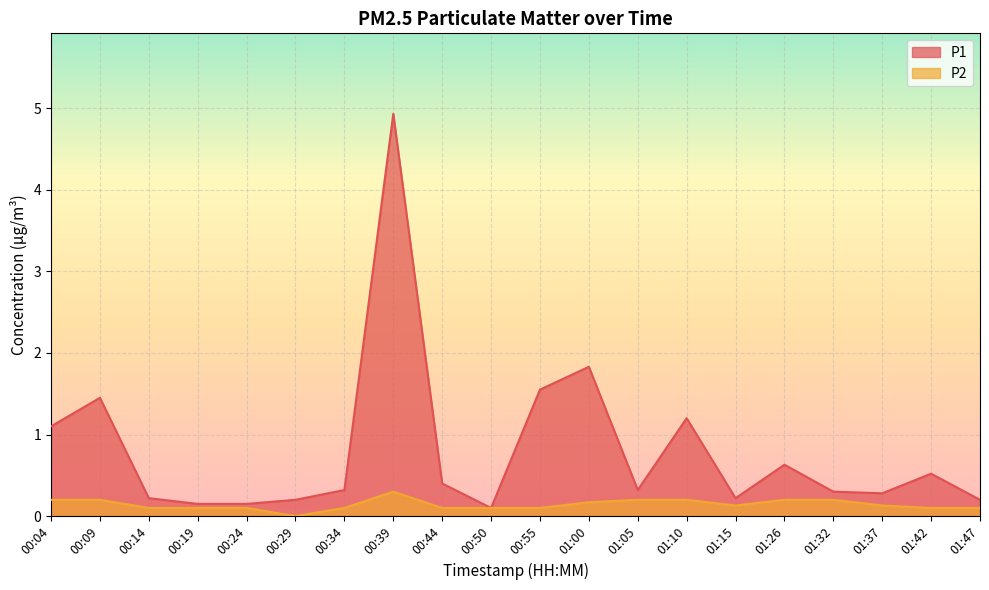

How many values in P2 are above zero?

19